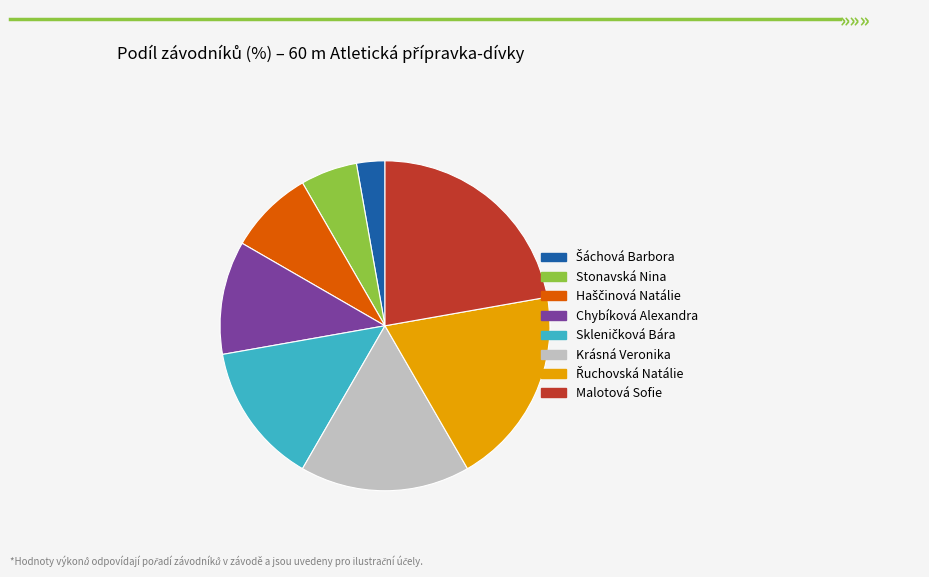

How many slices are in this pie chart?

8